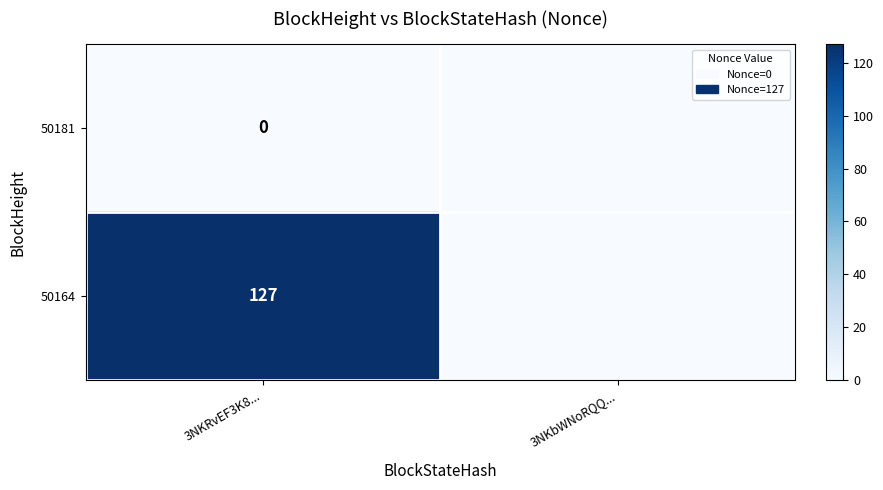

At 3NKRvEF3K8..., list the series in order from smallest to largest.

50181, 50164